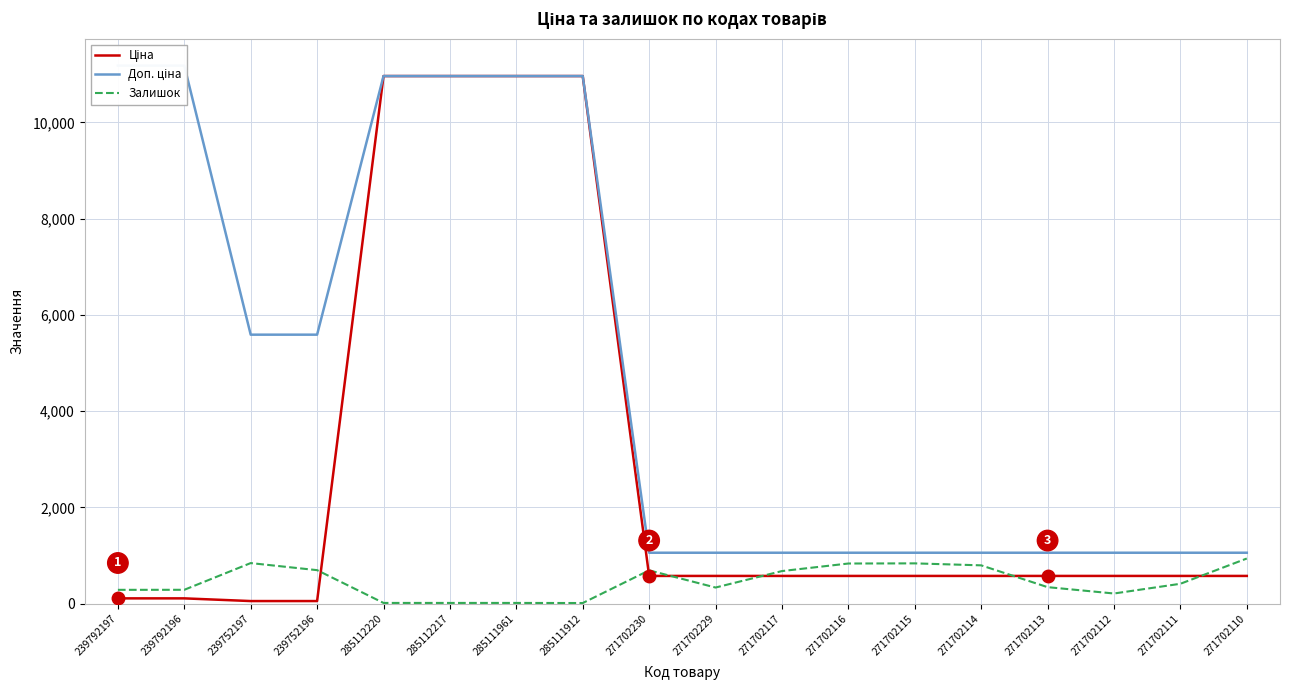

List the labels in order of Ціна value, largest first.

285112220, 285112217, 285111961, 285111912, 271702230, 271702229, 271702117, 271702116, 271702115, 271702114, 271702113, 271702112, 271702111, 271702110, 239792197, 239792196, 239752197, 239752196